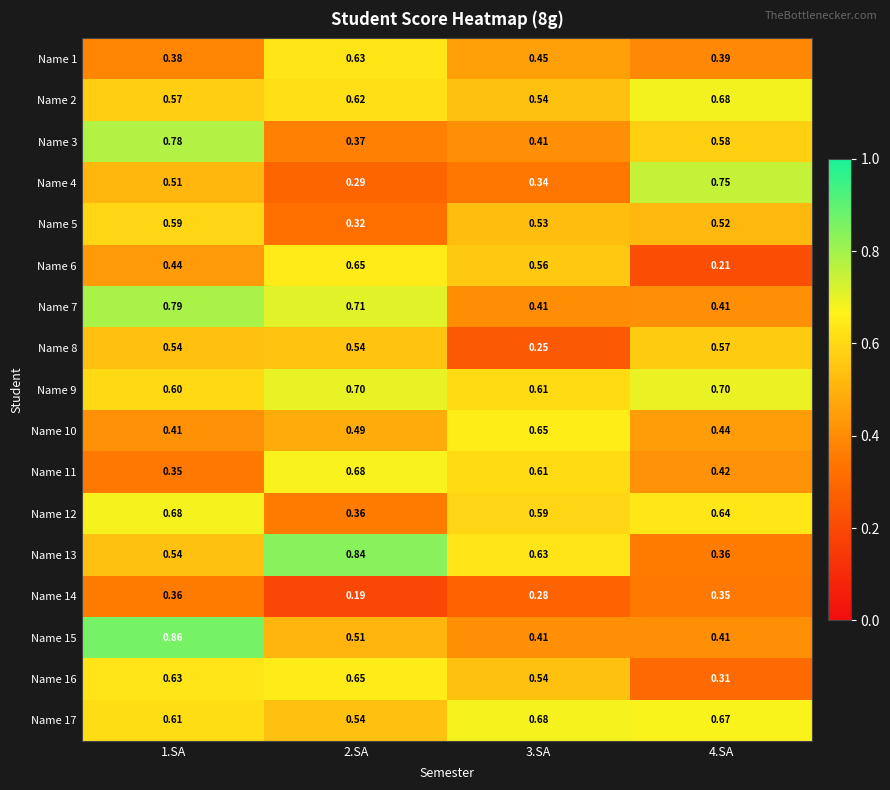

Which series has the largest range (max minus min)?

Name 13